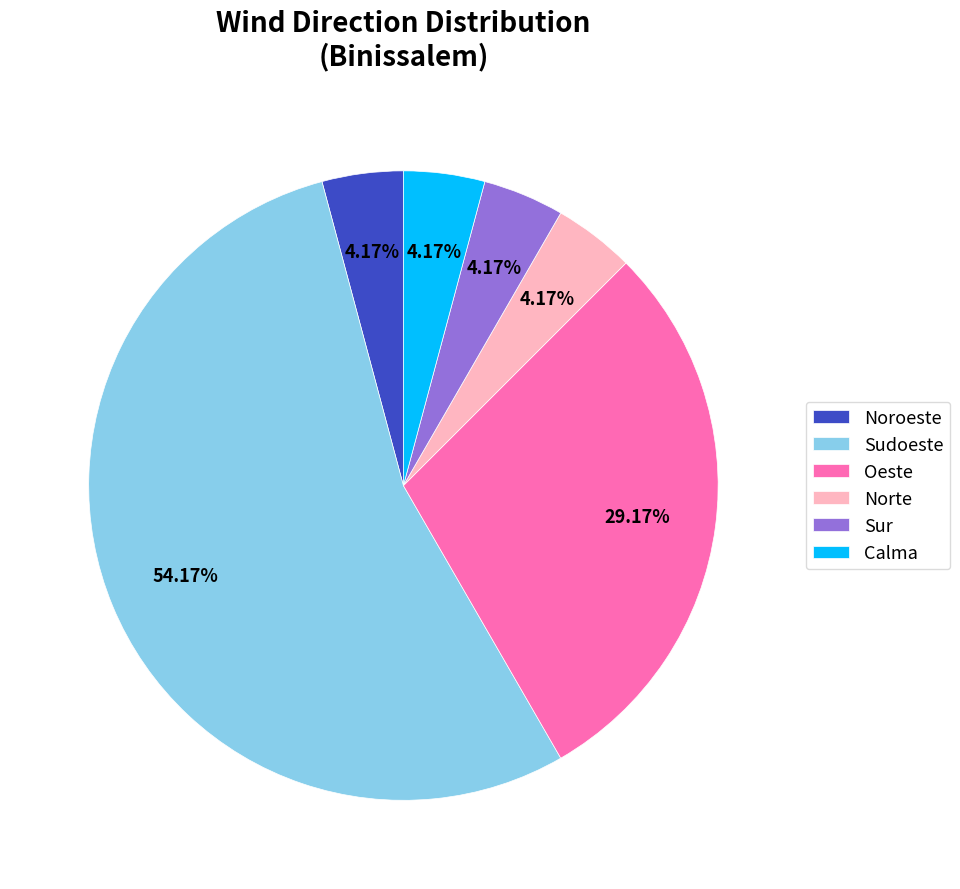

Between Oeste and Noroeste, which is larger?

Oeste